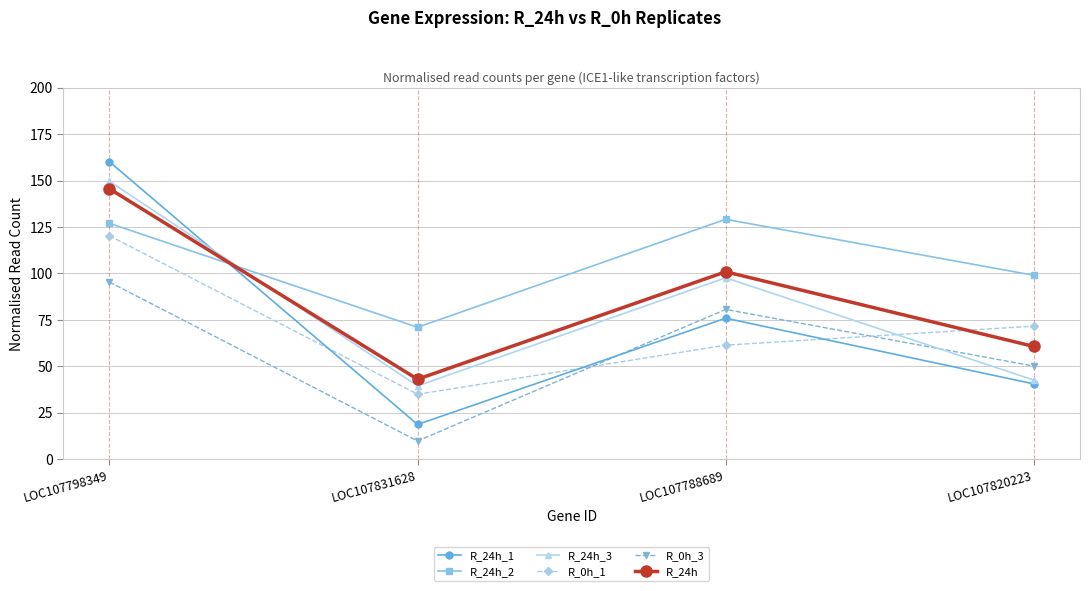

What is the average value of the R_24h_1 series?

73.8